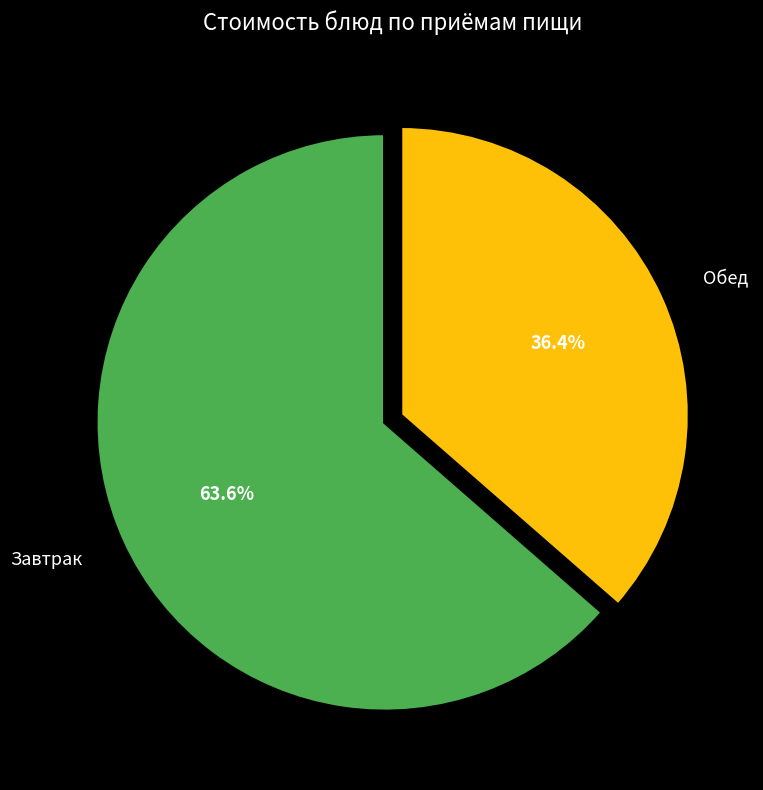

What is the smallest slice in the pie chart?

Обед